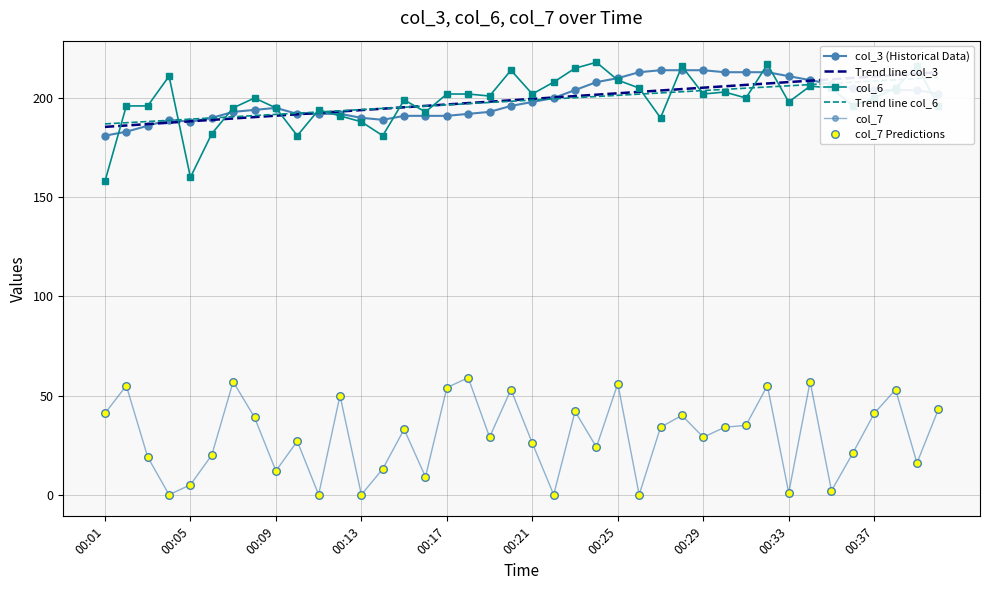

What is the total value across all series at 18?

847.9